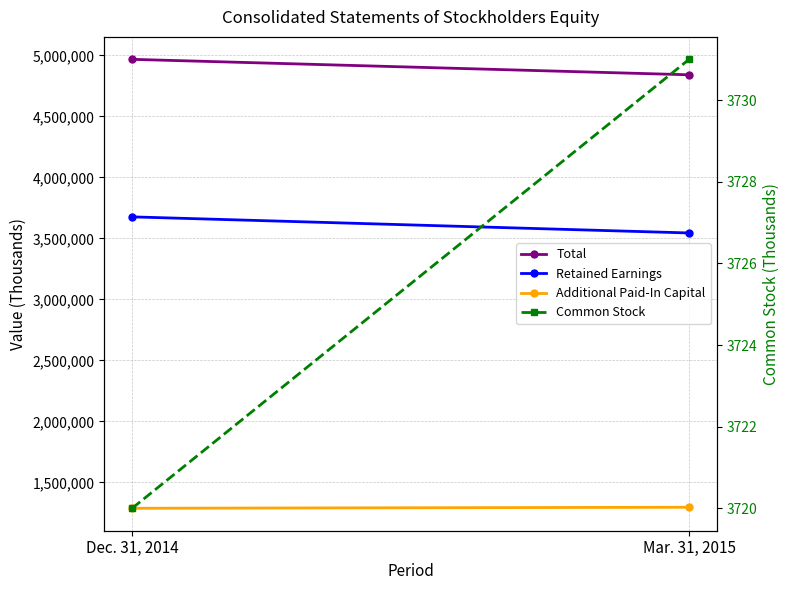

Which category has the lowest value in the Additional Paid-In Capital series?

Dec. 31, 2014